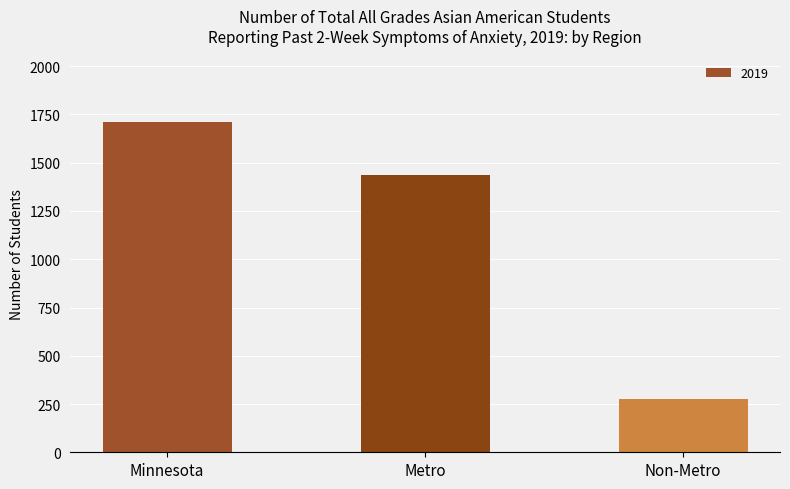

What is the maximum value shown in the chart?

1713